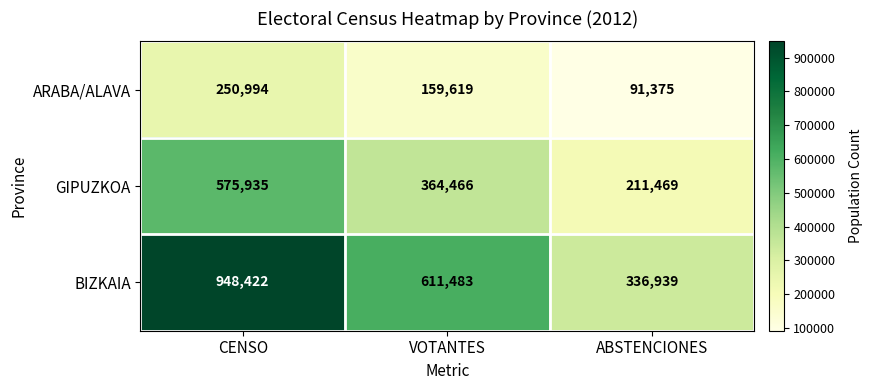

Reading left to right, what are all the values shown in this chart?

ARABA/ALAVA: 250994	159619	91375
GIPUZKOA: 575935	364466	211469
BIZKAIA: 948422	611483	336939